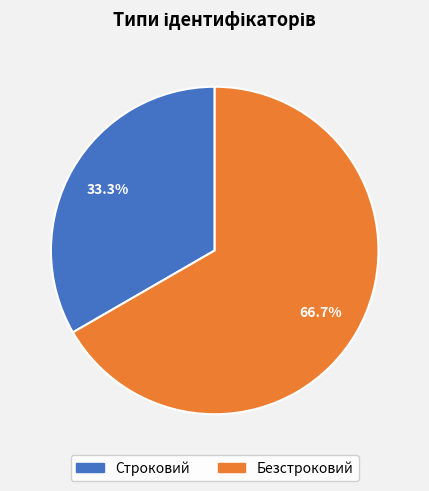

Is the sum of Безстроковий and Строковий greater than half?

Yes